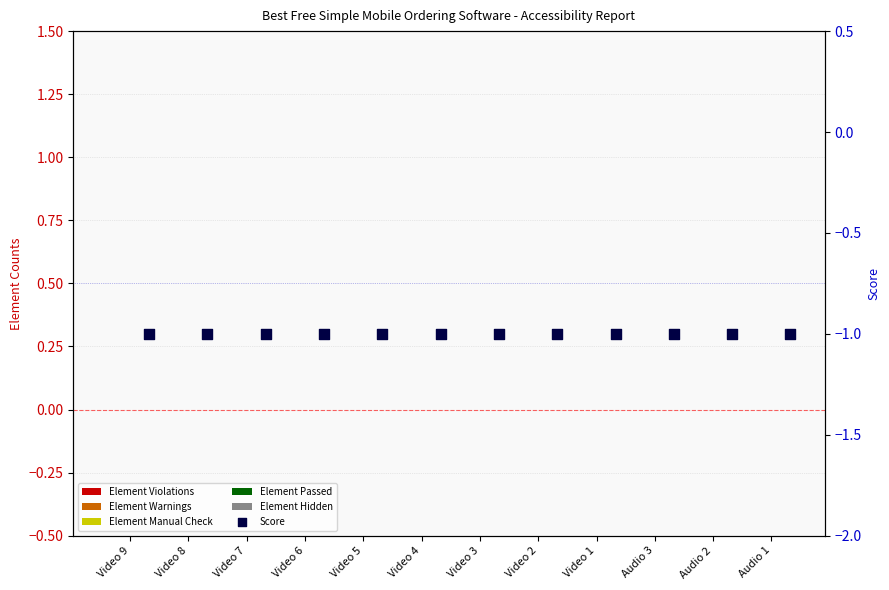

What are all the series names shown in the legend?

Element Violations, Element Warnings, Element Manual Check, Element Passed, Element Hidden, Score